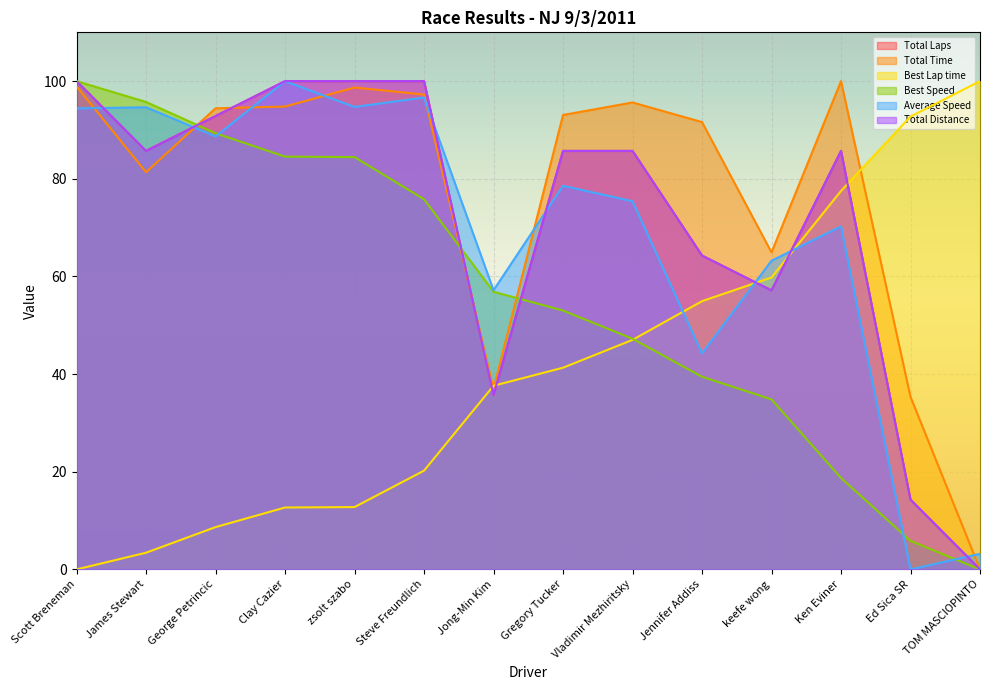

What position from the left is Jong-Min Kim?

7